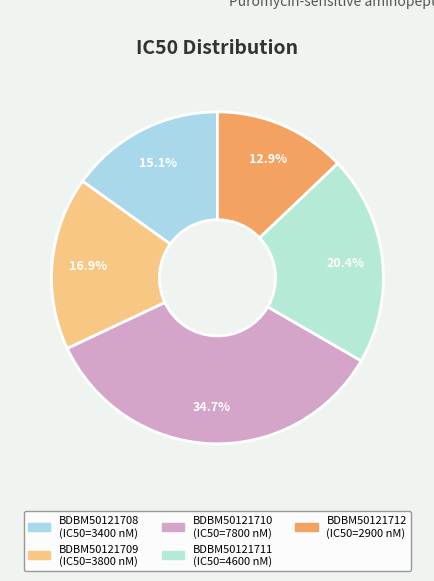

To the nearest percent, what percentage of the pie is BDBM50121712?

13%